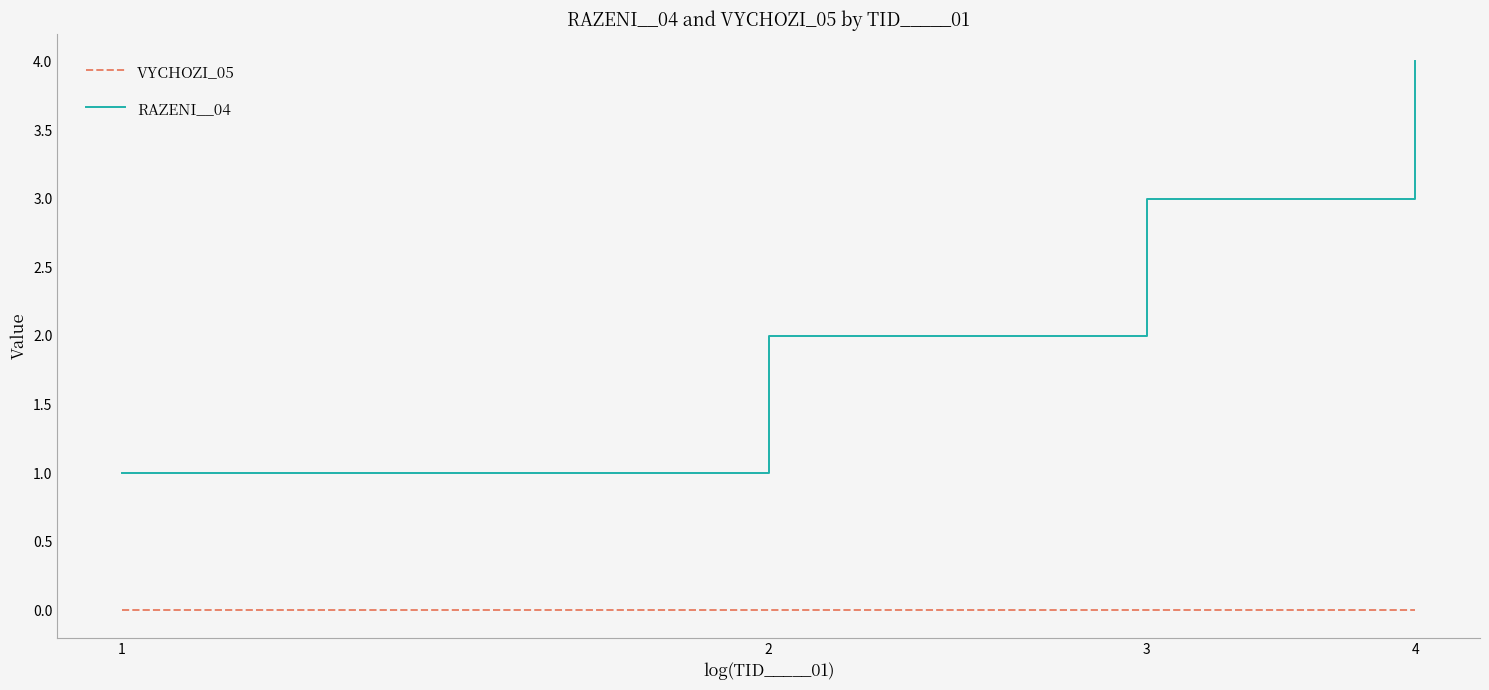

List the series in order of their overall mean, lowest first.

VYCHOZI_05, RAZENI__04